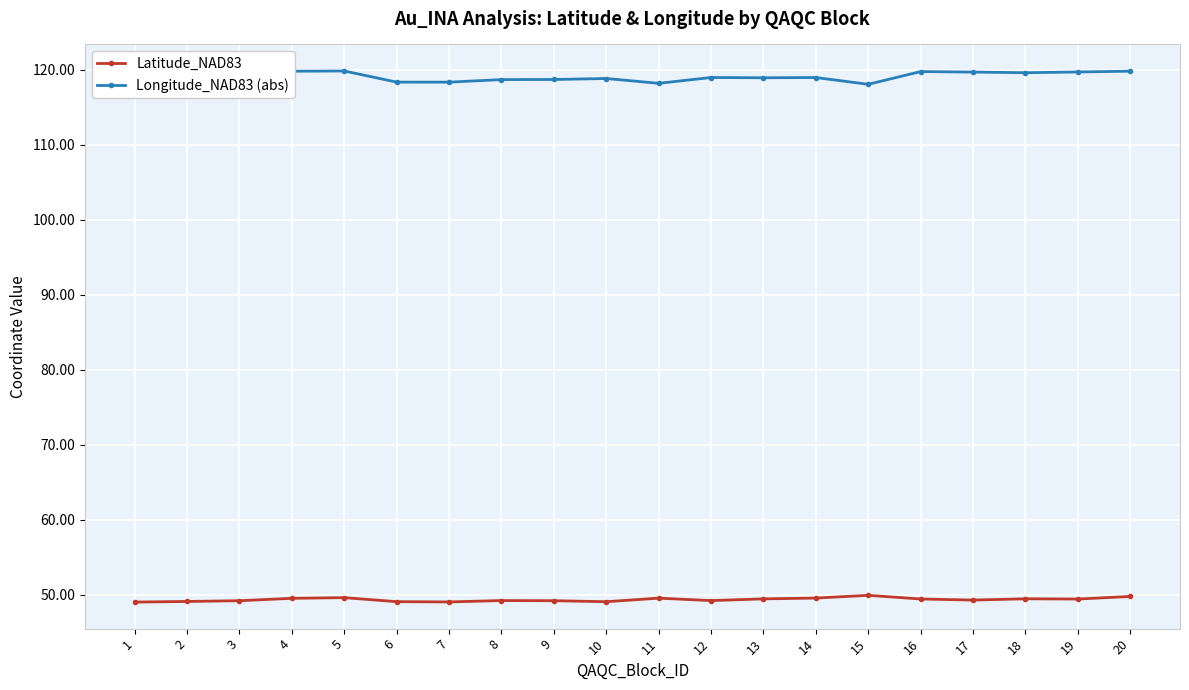

Does the chart display data point markers on the line(s)?

Yes